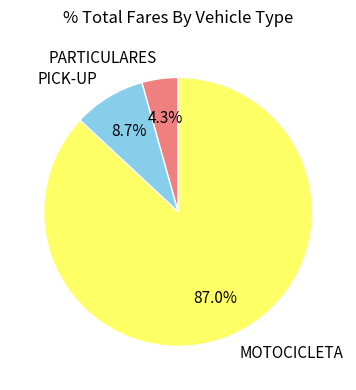

To the nearest percent, what percentage of the pie is PARTICULARES?

4%